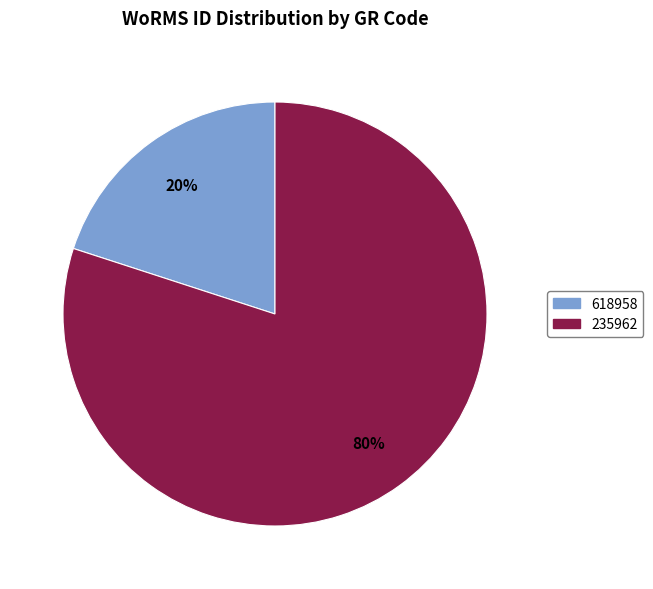

True or false: 235962 accounts for 90% of the total.

False